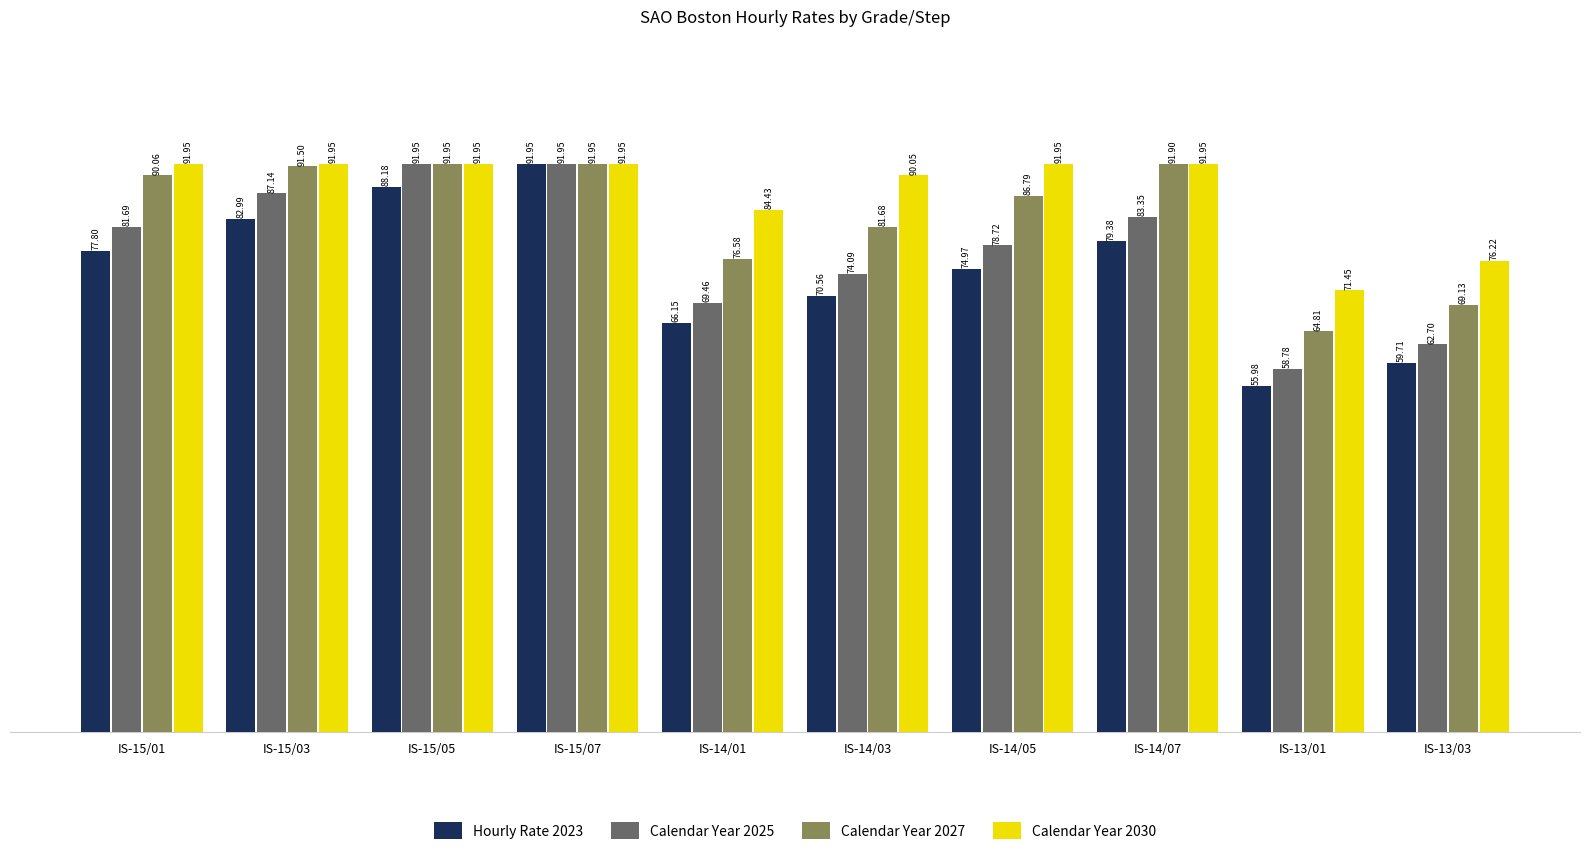

Are the bars grouped side by side (vs. stacked)?

Yes